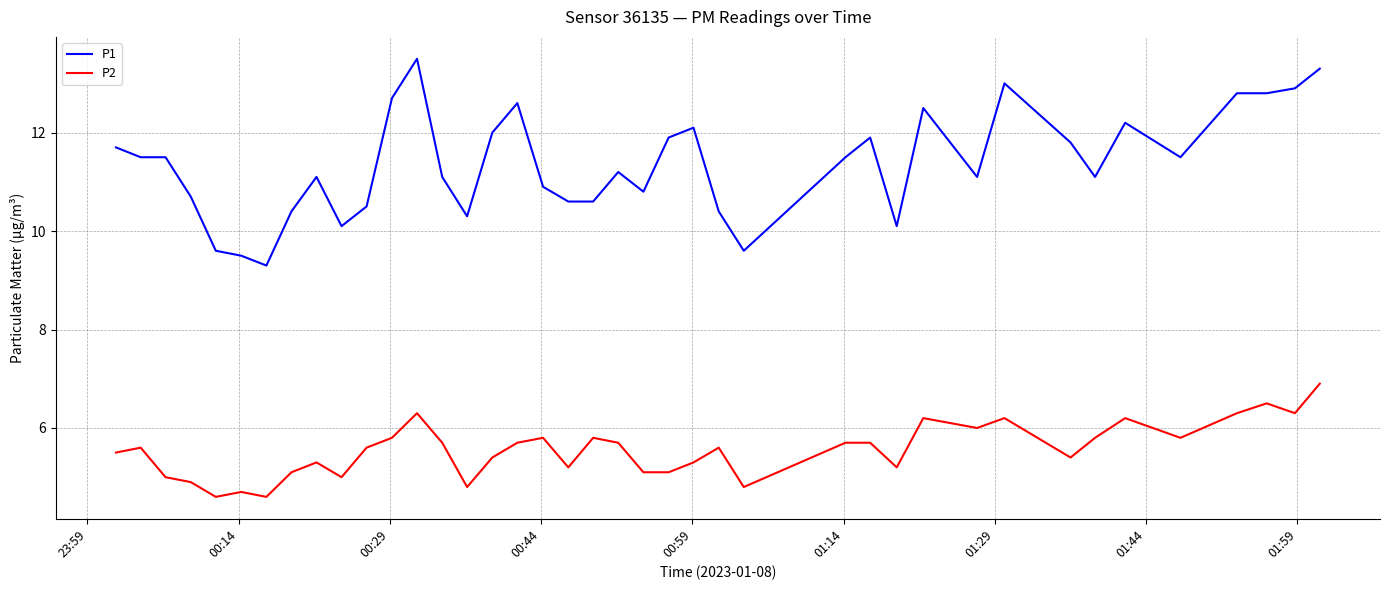

True or false: P2 and P1 cross at least once.

False